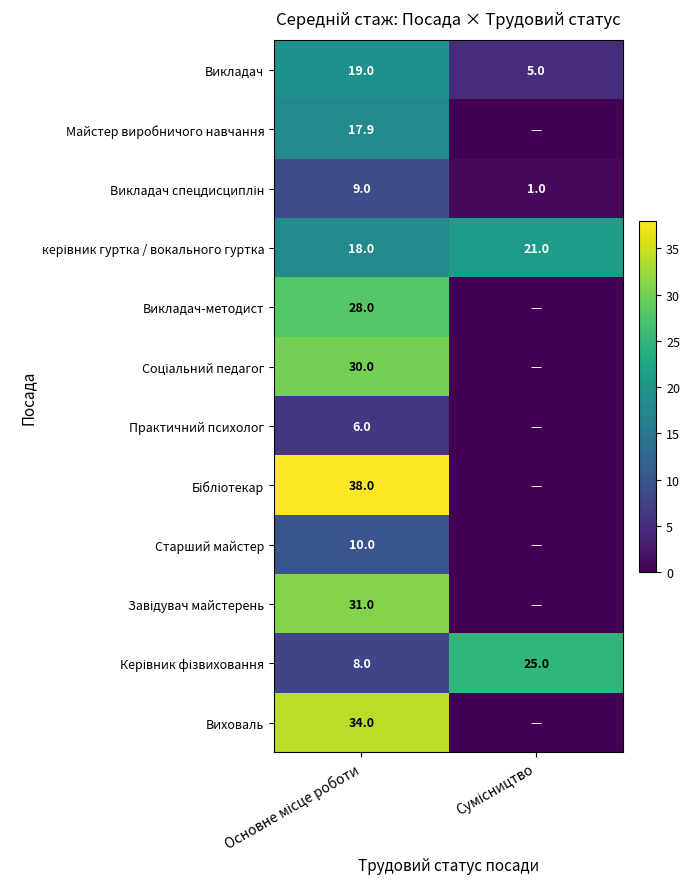

Between Основне місце роботи and Сумісництво, which is larger?

Основне місце роботи